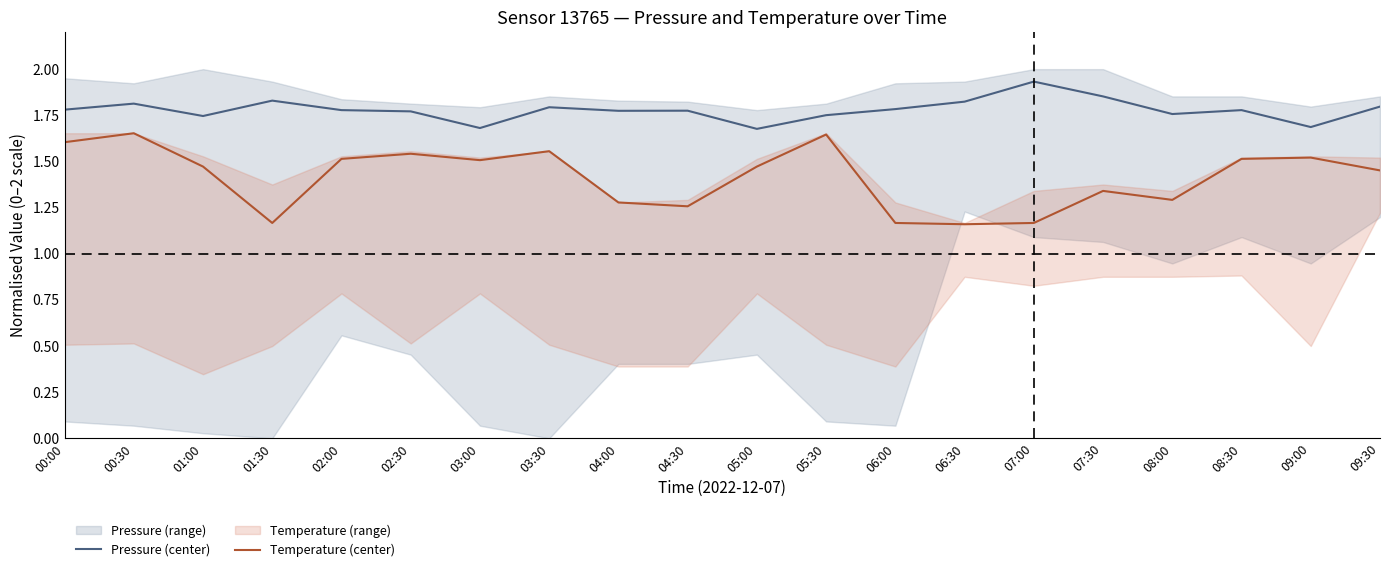

What position from the right is 00:30?

19